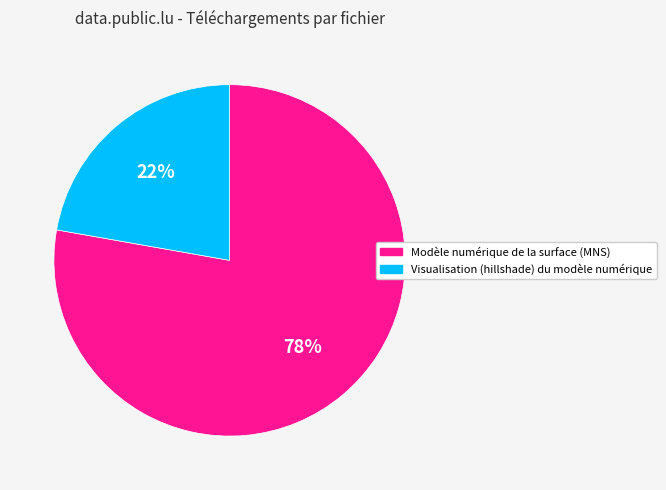

How many slices are in this pie chart?

2